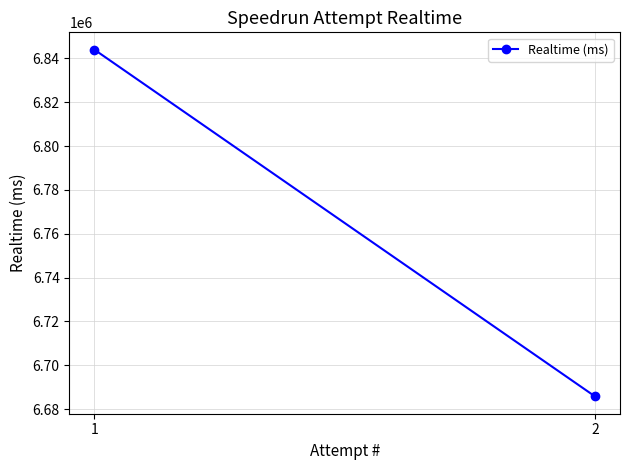

What is the difference between the maximum and minimum values?

158186